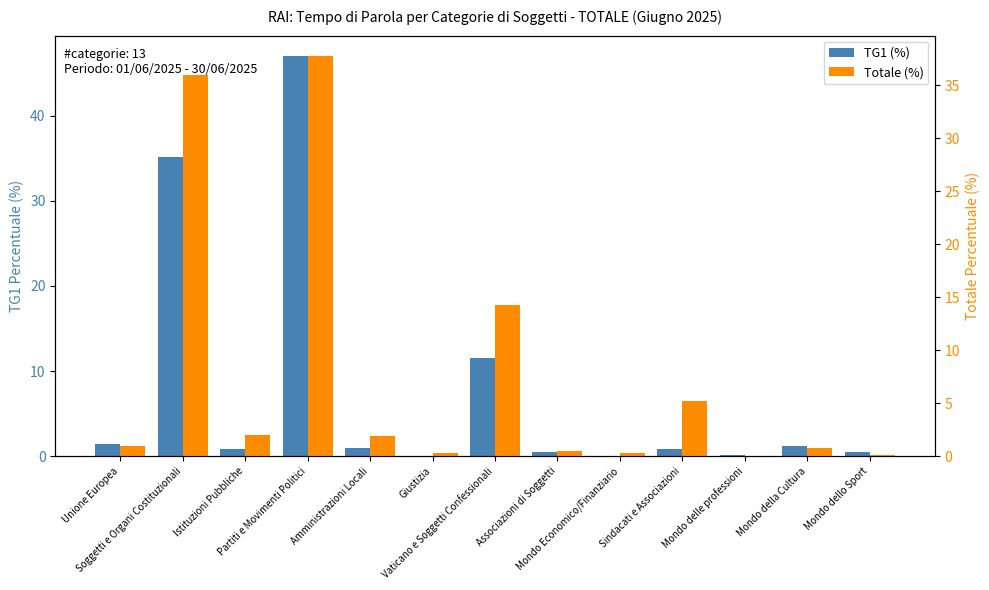

Reading right to left, what are all the values shown in this chart?

TG1 (%): 0.5	1.2	0.2	0.8	0.0	0.5	11.5	0.0	1.0	47.1	0.8	35.2	1.4
Totale (%): 0.1	0.7	0.0	5.2	0.2	0.4	14.2	0.2	1.9	37.8	2.0	35.9	0.9